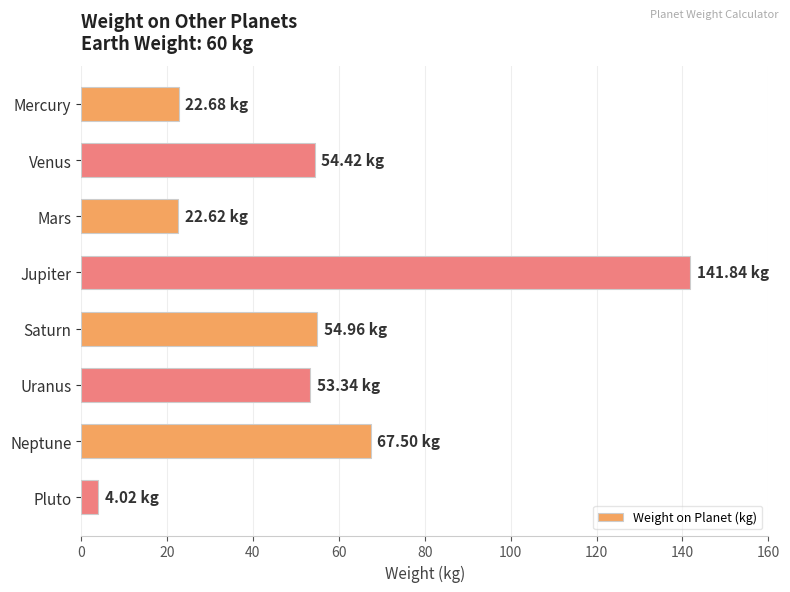

Does the chart contain any negative values?

No